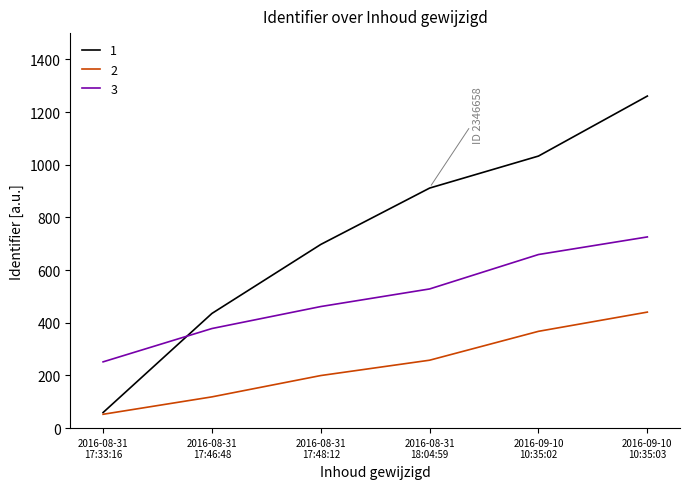

How many lines are shown in the chart?

3